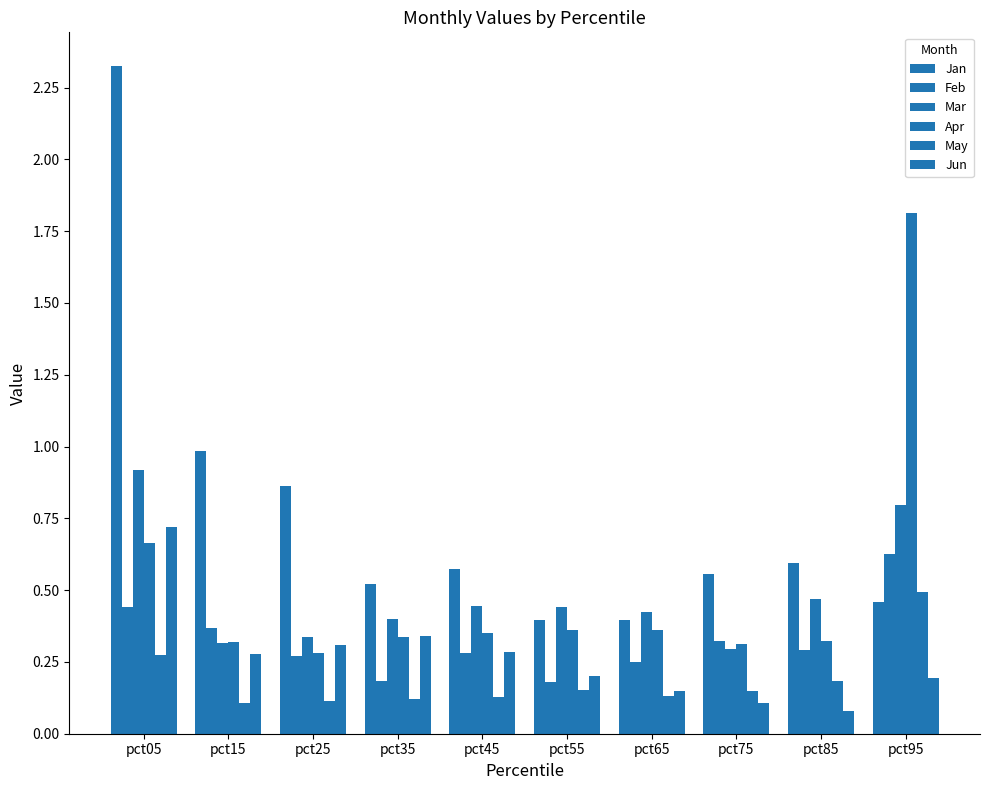

At pct65, list the series in order from largest to smallest.

Mar, Jan, Apr, Feb, Jun, May